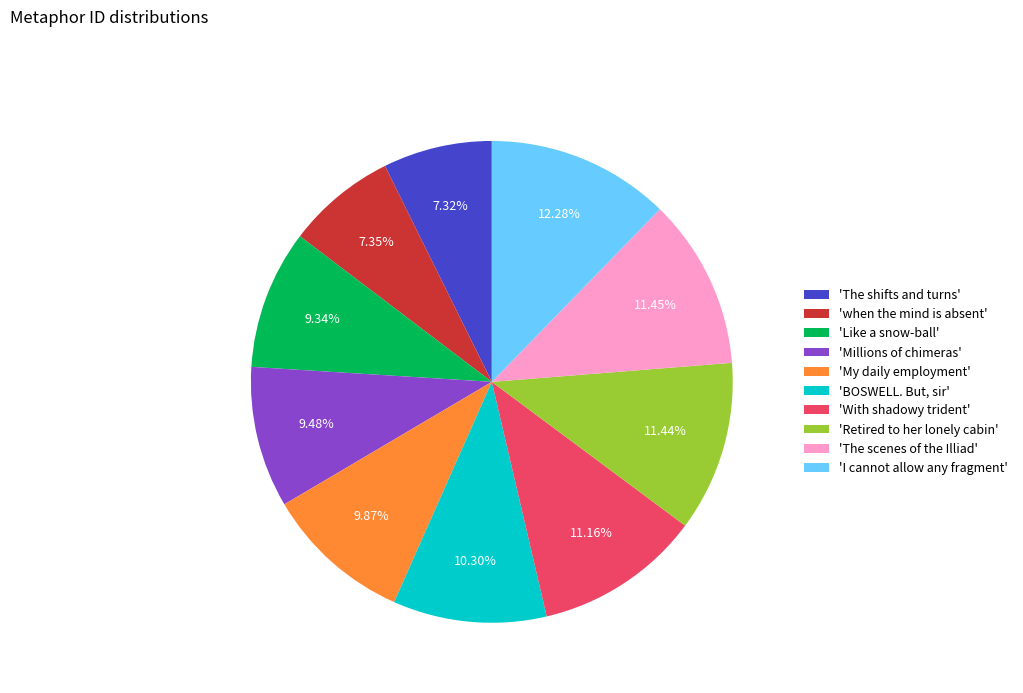

Combined, do 'when the mind is absent' and 'With shadowy trident' account for over 50%?

No